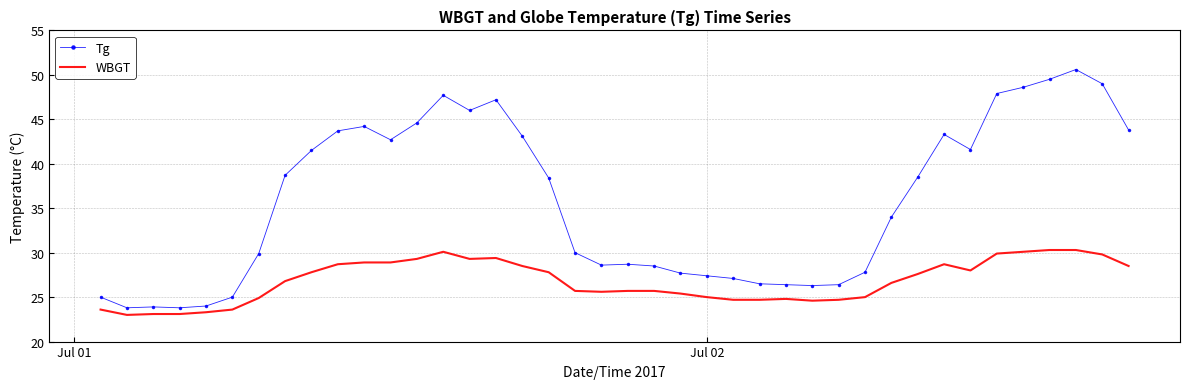

Which series has the largest total across all categories?

Tg